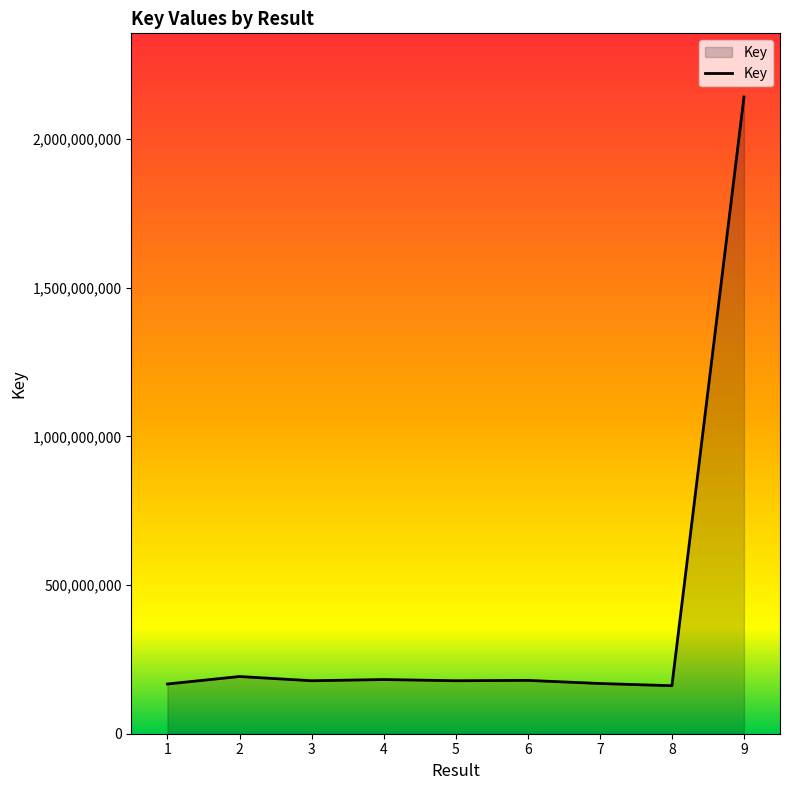

Which has a higher value, 9 or 3?

9